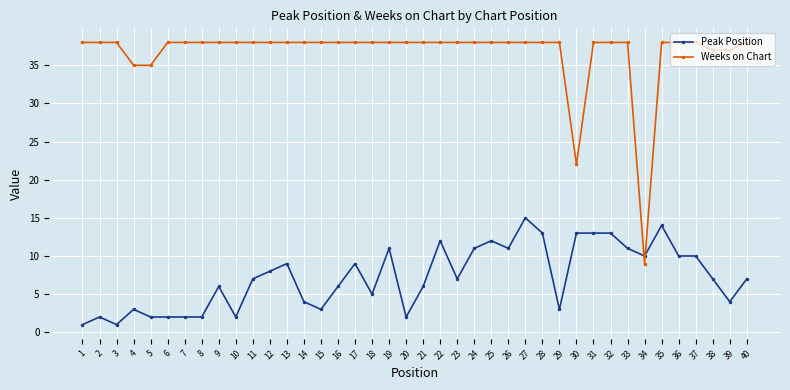

What is the difference between the maximum and minimum values in the Peak Position series?

14